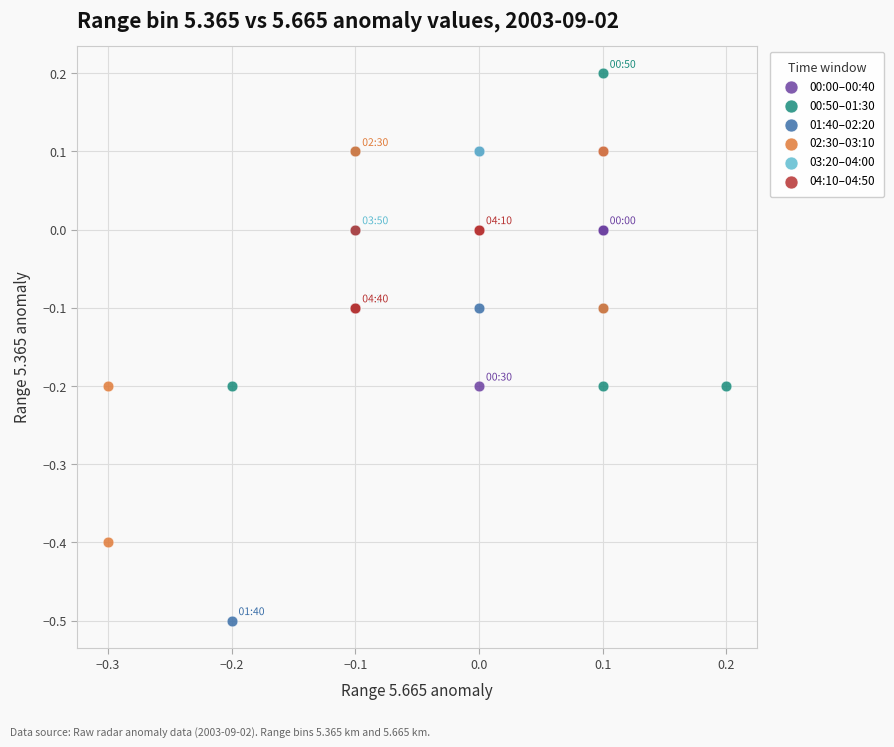

Which series contains the lowest Y value?

01:40–02:20